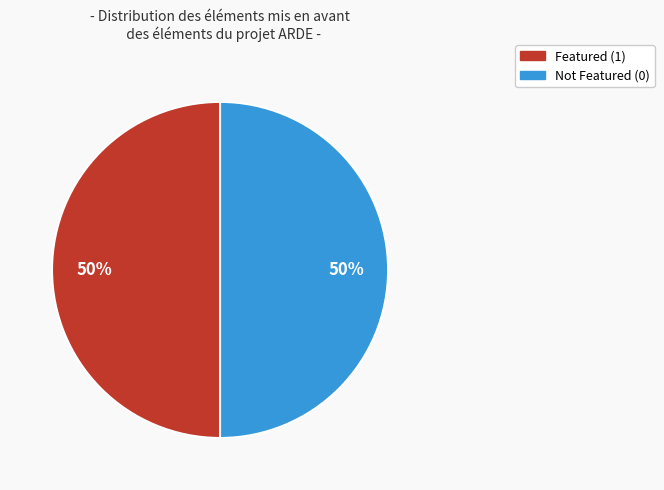

To the nearest percent, what is the average slice percentage?

50%